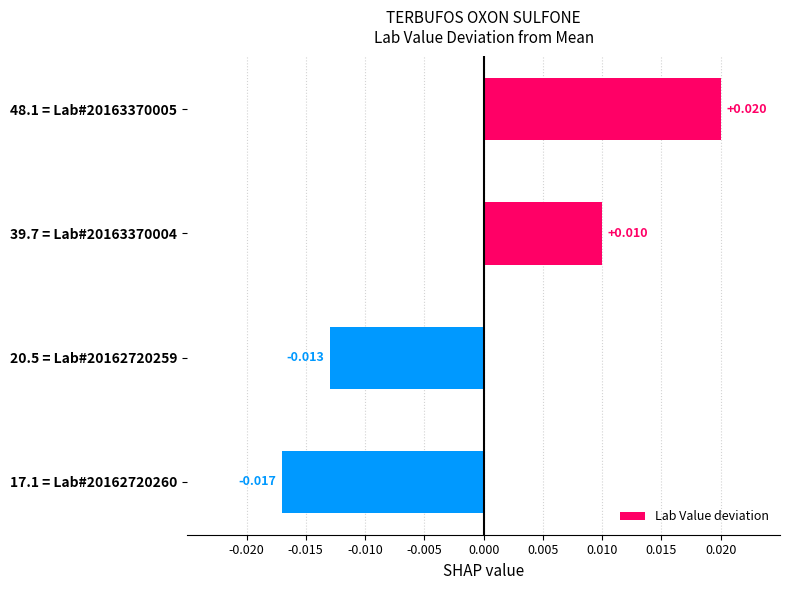

Count the number of categories in the chart.

4